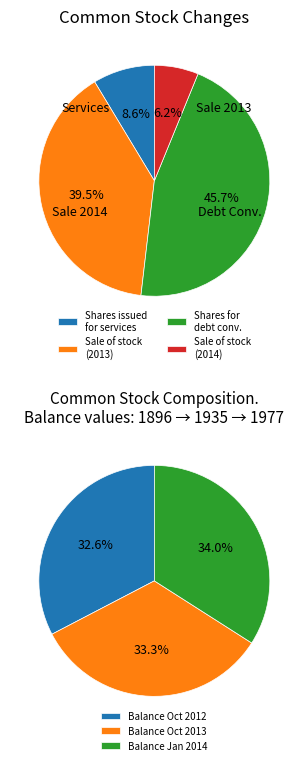

What is the largest slice in the pie chart?

Shares issues for debt conversion